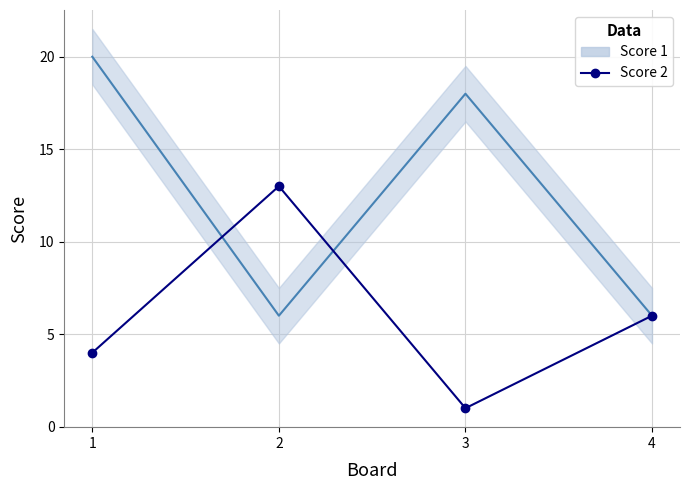

Does the chart have visible grid lines?

Yes